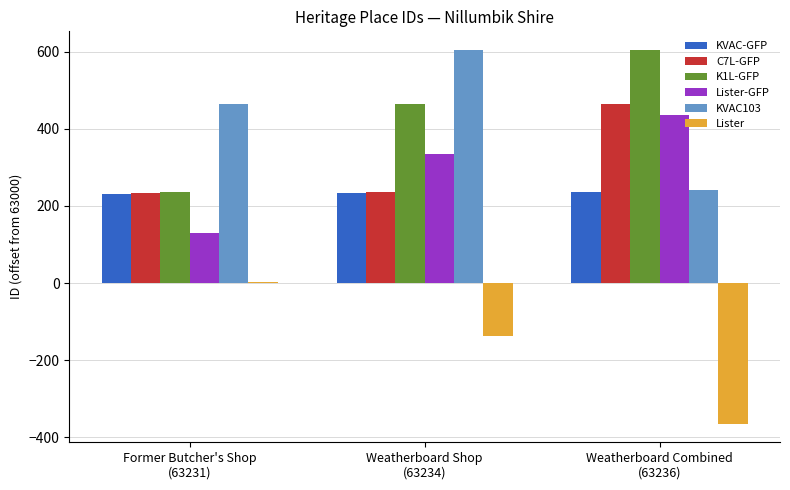

How many data points does each series have?

3